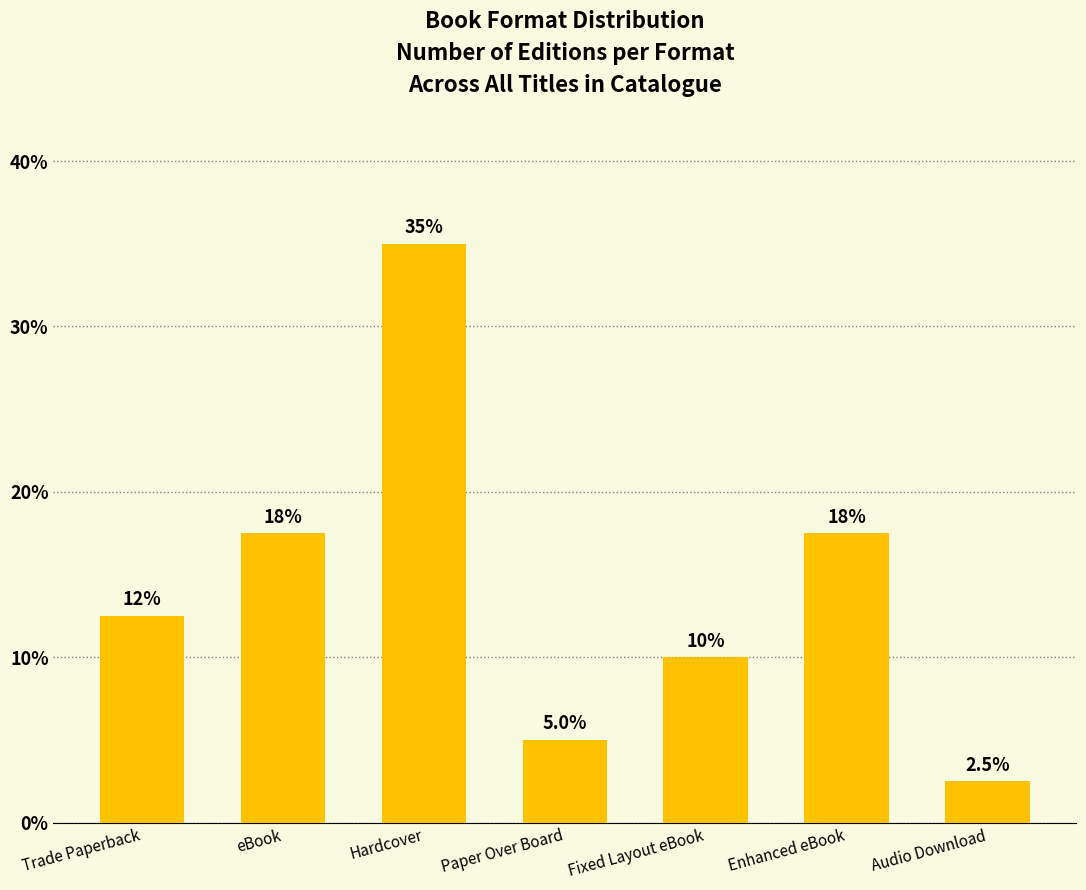

What is the maximum value shown in the chart?

35.0